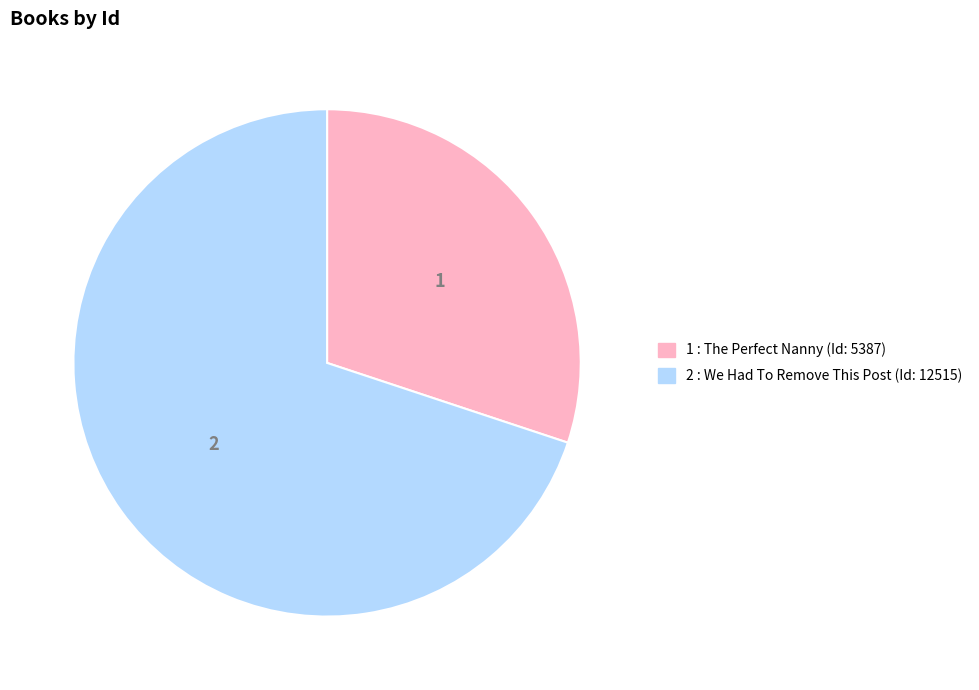

Is there any slice that represents more than half of the pie?

Yes